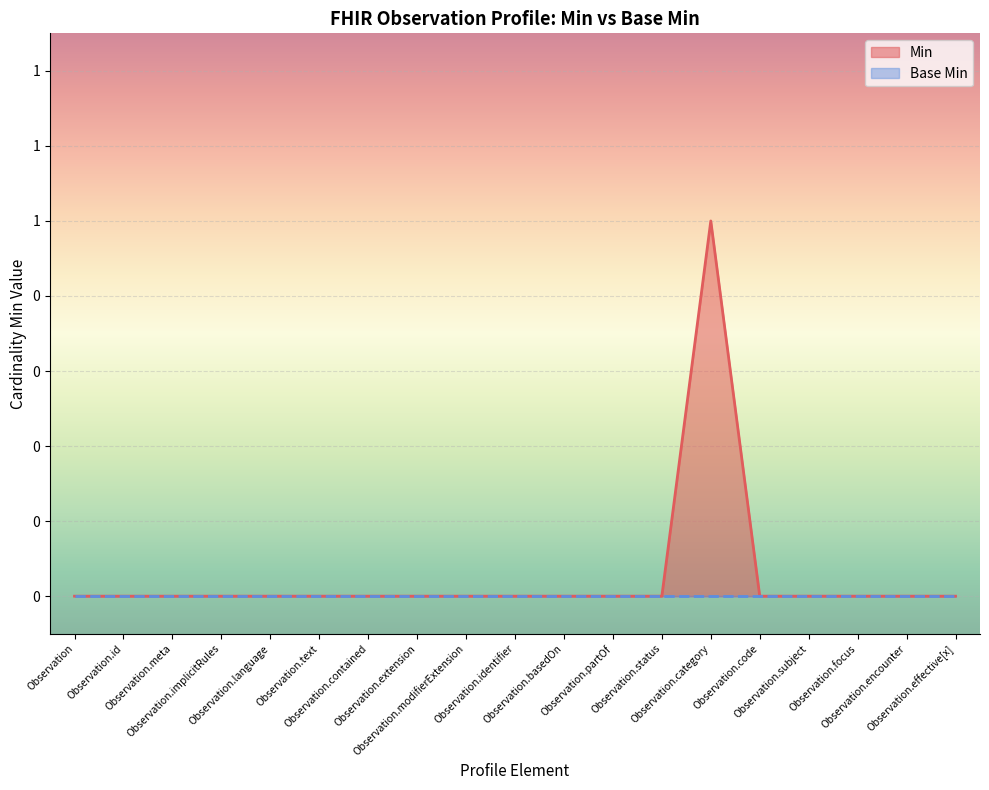

What is the difference between the maximum and minimum values?

1